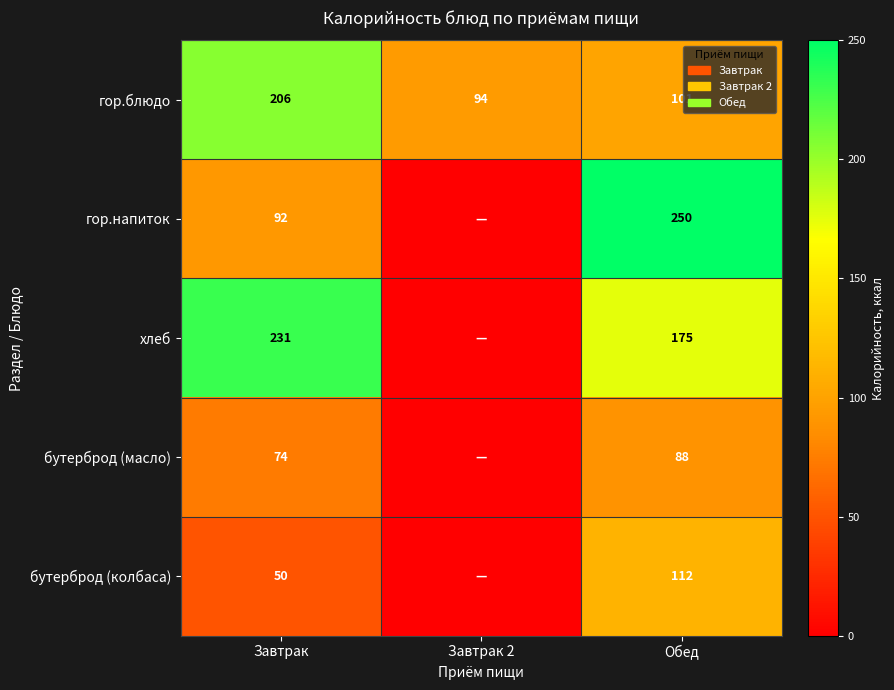

What is the total value across all series at Завтрак?

653